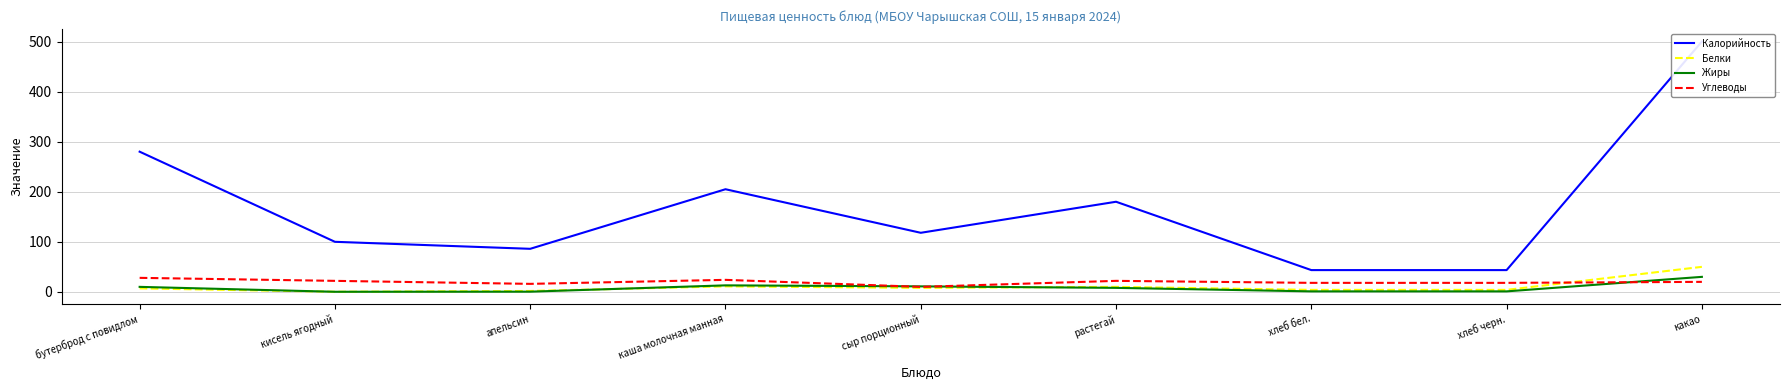

Where is the first local minimum for Белки?

кисель ягодный